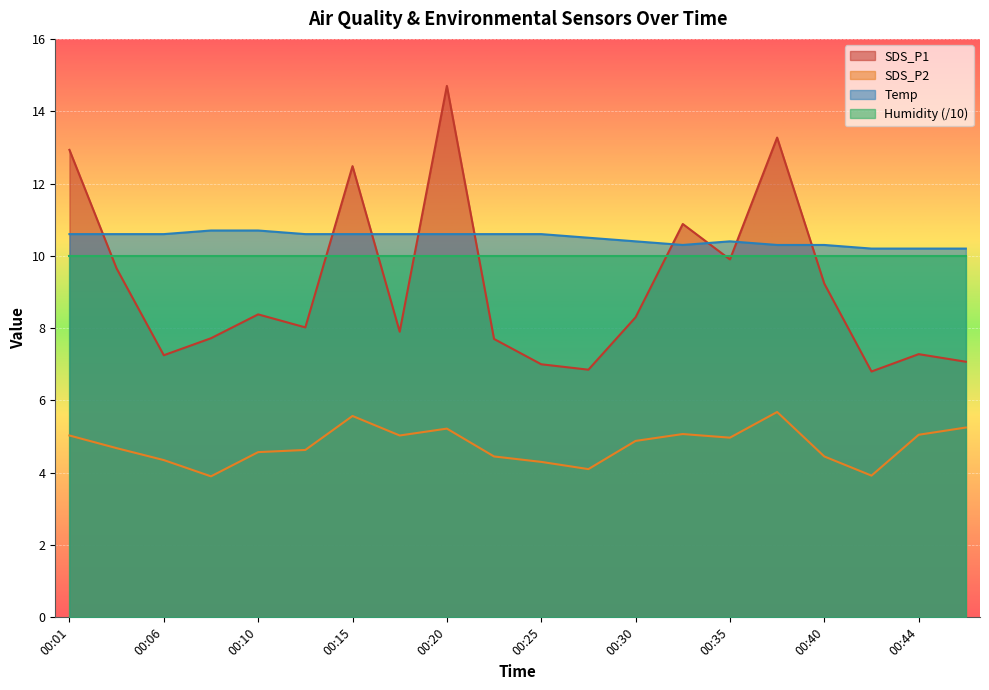

True or false: SDS_P2 and SDS_P1 intersect in this chart.

False